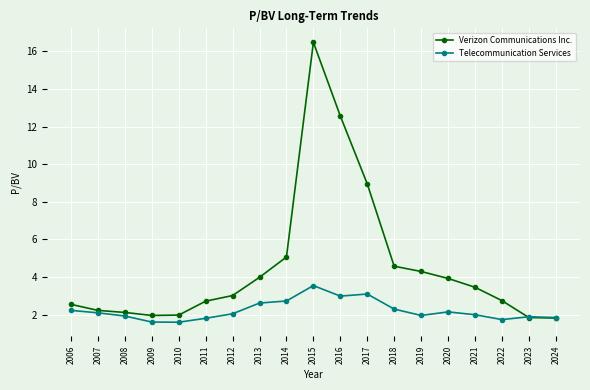

Read the Verizon Communications Inc. value at 2021.

3.5